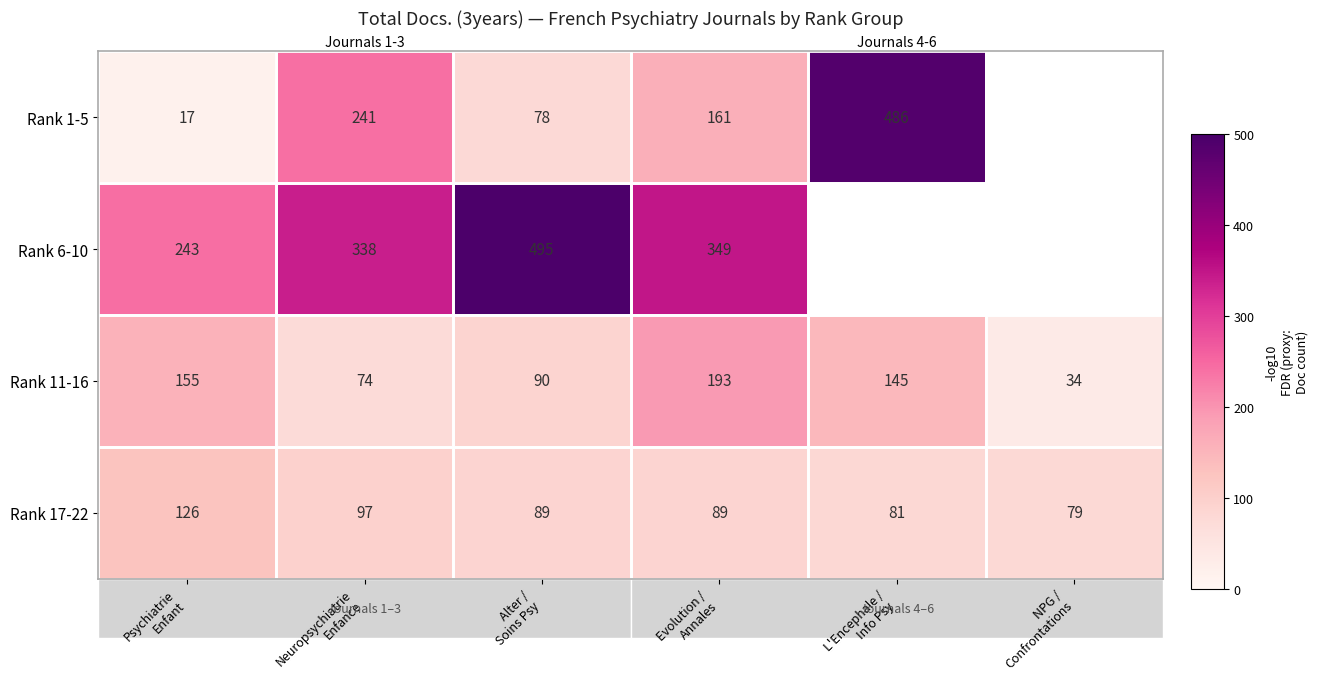

What is the approximate value of Rank 1-5 at Psychiatrie Enfant?

17.0